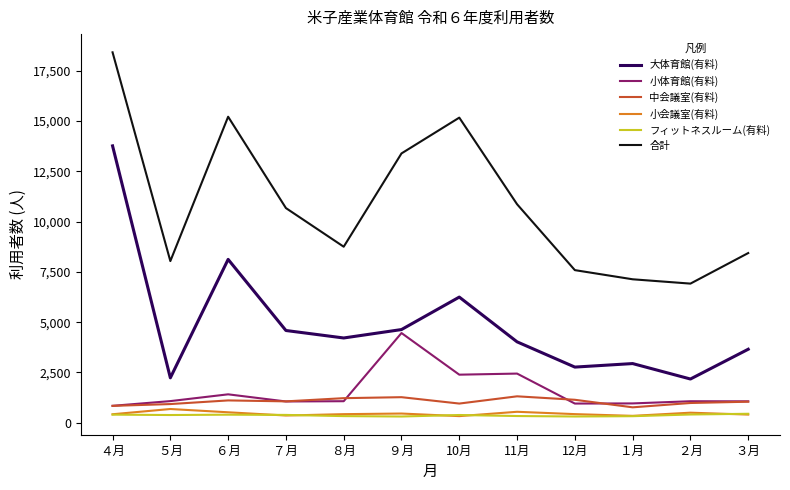

At how many categories does at least one series exceed 11038?

4